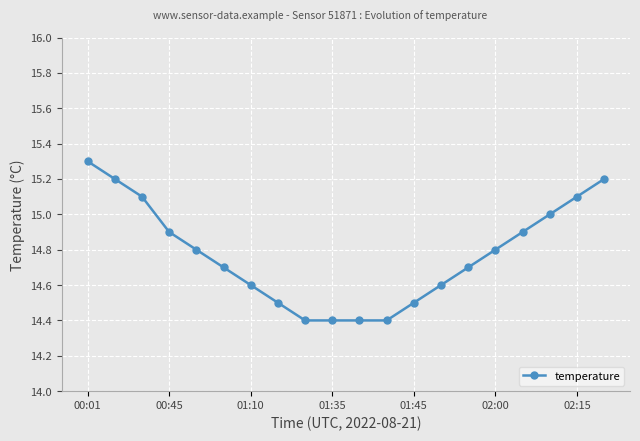

Reading left to right, list all the values displayed in this chart.

15.3	15.2	15.1	14.9	14.8	14.7	14.6	14.5	14.4	14.4	14.4	14.4	14.5	14.6	14.7	14.8	14.9	15.0	15.1	15.2